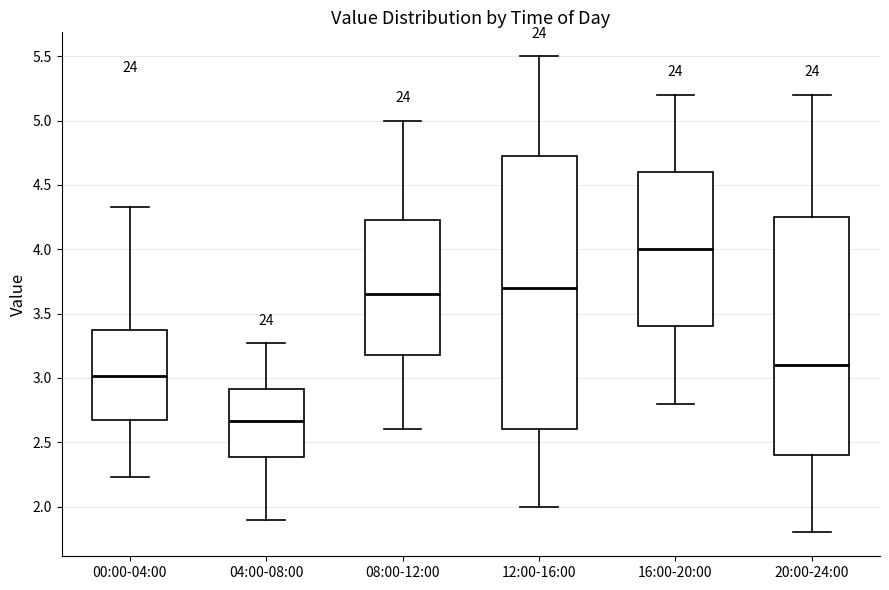

Which box's median line is the highest?

16:00-20:00